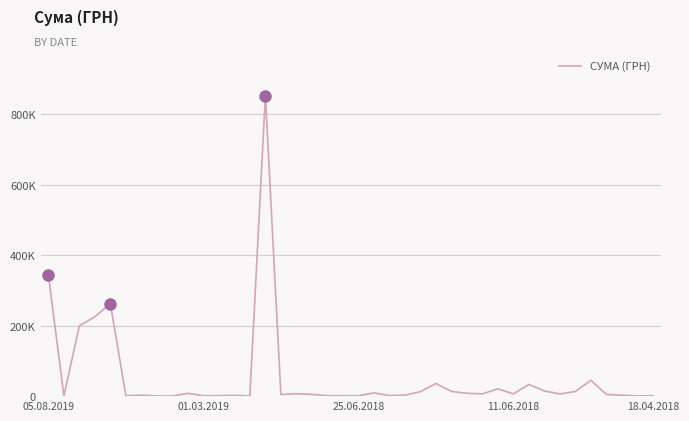

Is this an area chart (filled region under the line)?

No